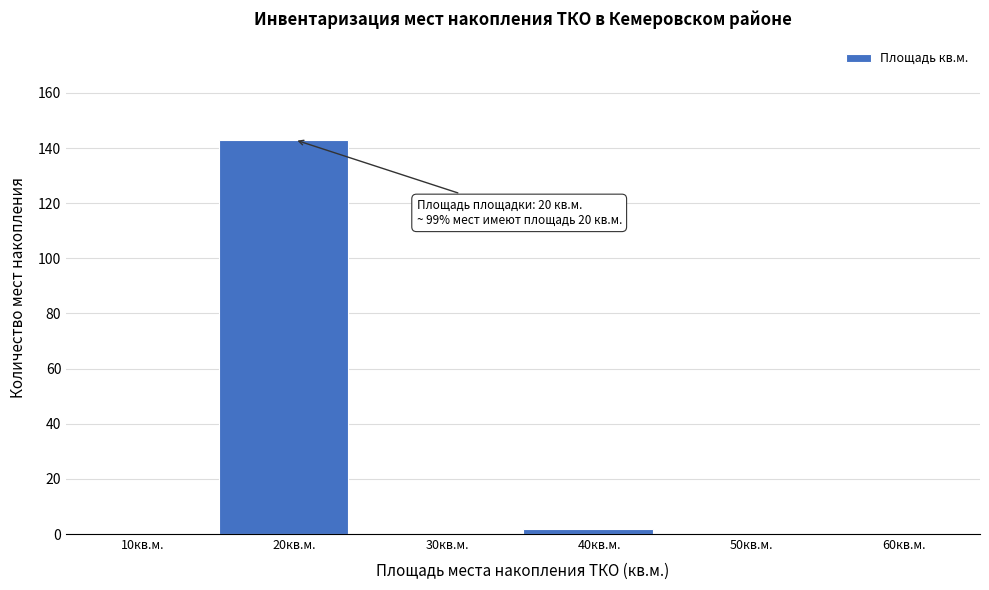

Reading left to right, list all the values displayed in this chart.

10кв.м.=0	20кв.м.=143	30кв.м.=0	40кв.м.=2	50кв.м.=0	60кв.м.=0